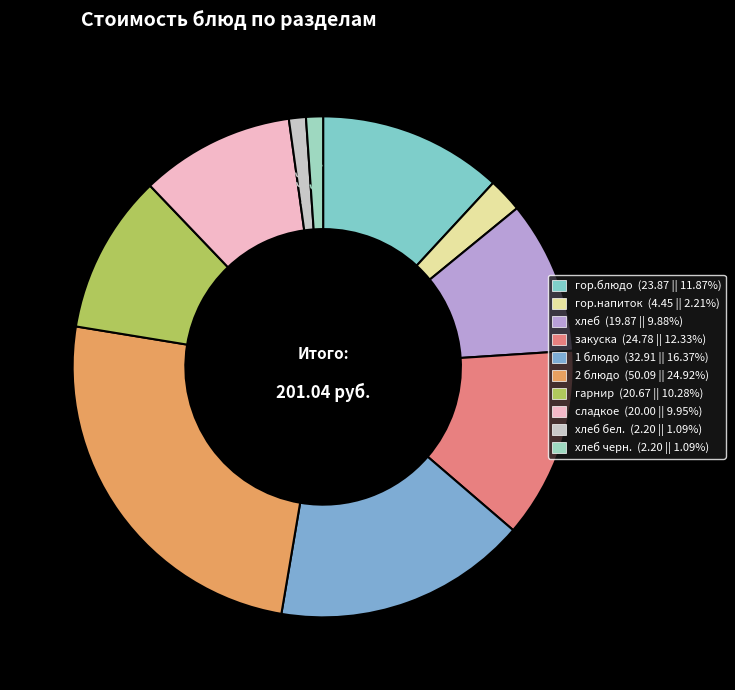

How many segments does this pie chart have?

10